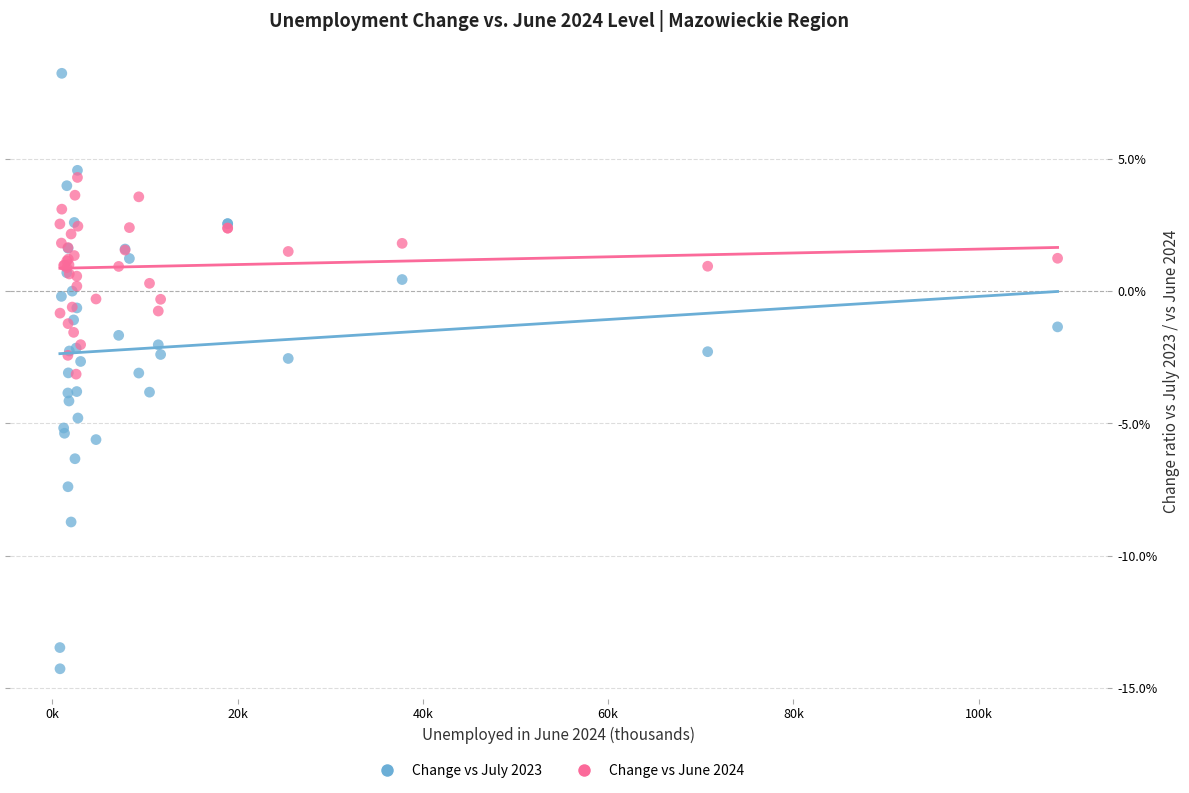

What are all the series names shown in the legend?

Change vs July 2023, Change vs June 2024